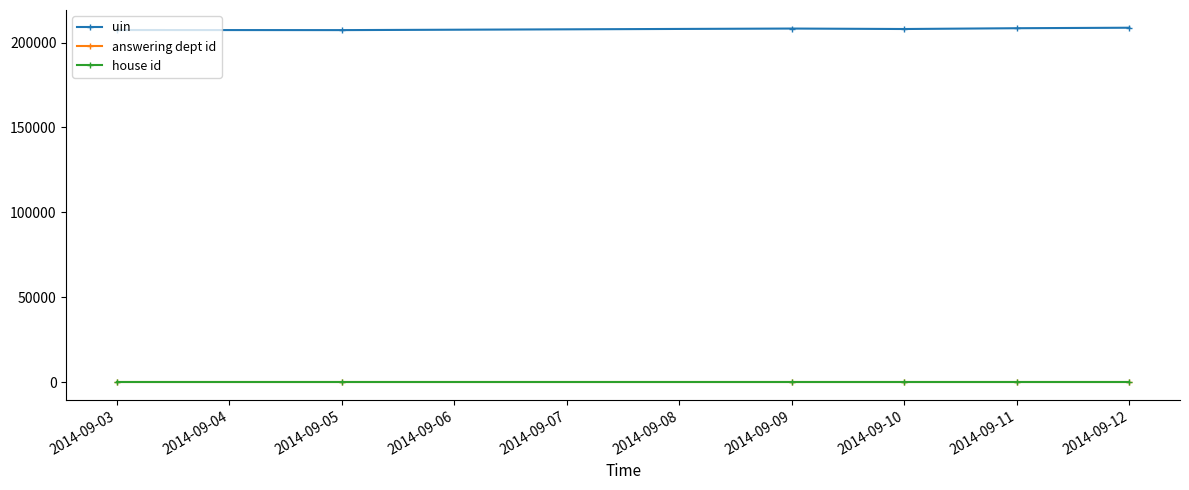

What is the greatest value displayed?

208739.0